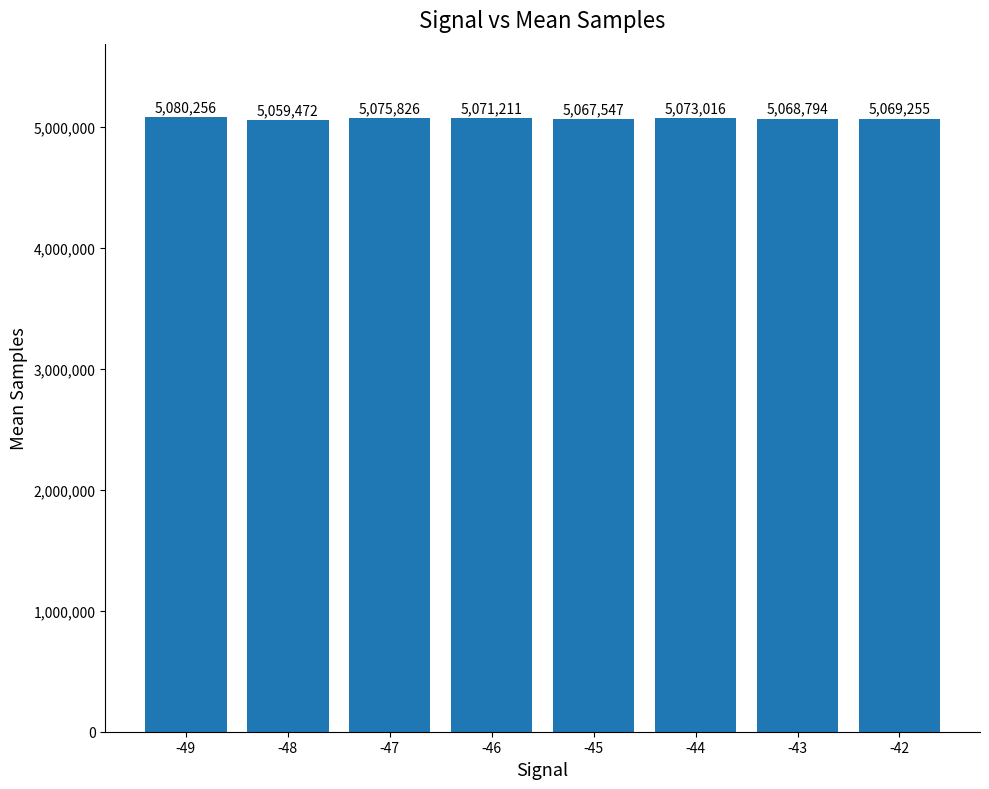

The chart shows a value of 5059472 at -48. True or false?

True